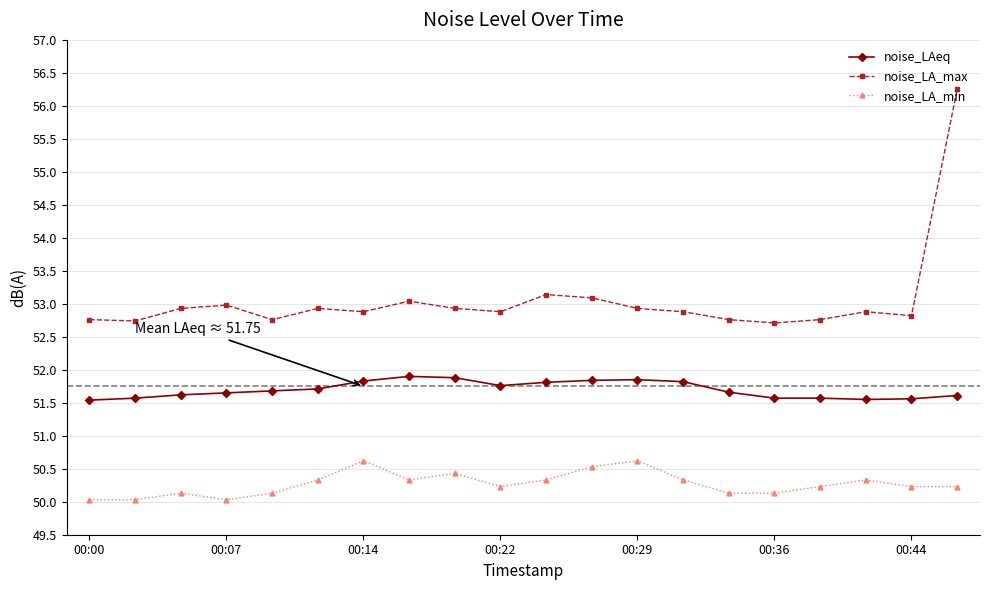

In noise_LA_min, how many points are higher than both neighbors (excluding endpoints)?

5